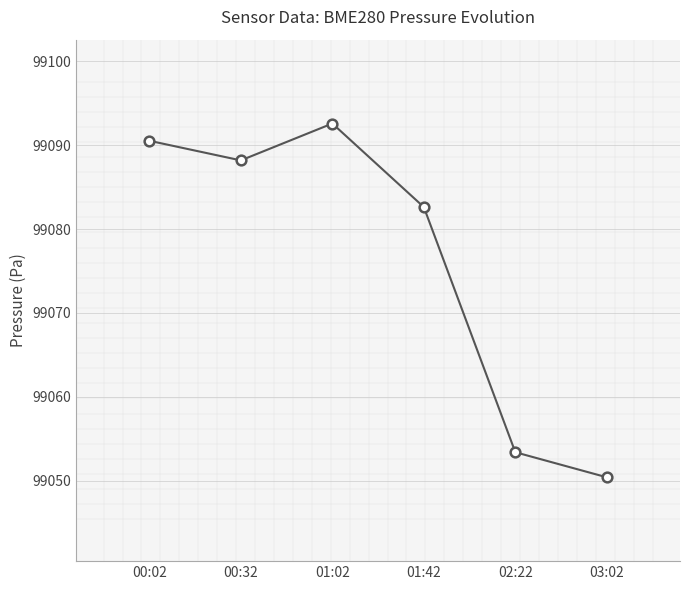

What is the label of the 6th point from the right?

00:02